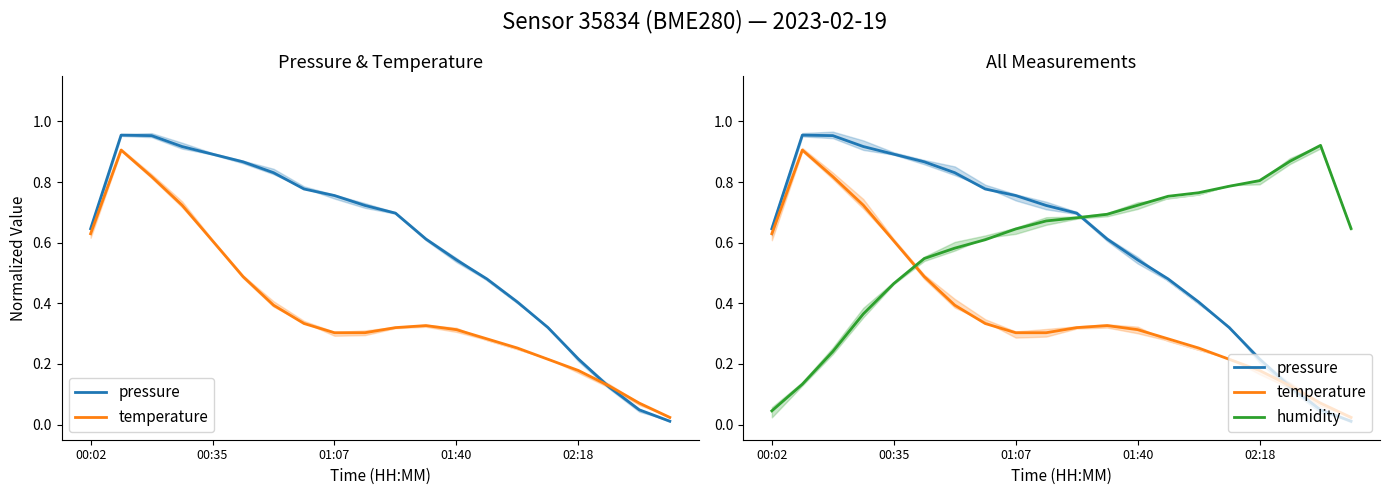

What is the label of the 19th point from the left?

18